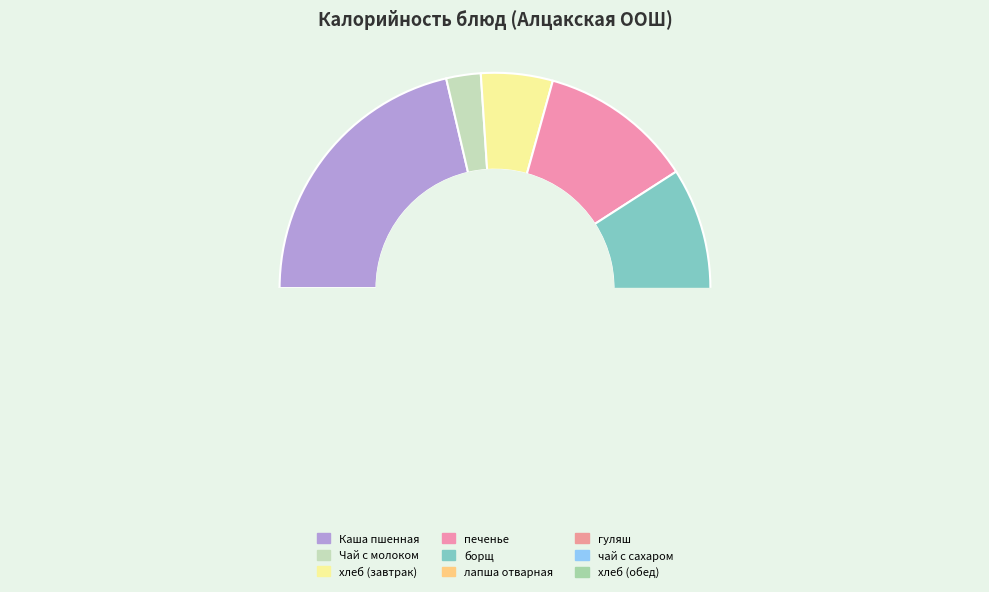

Is there any slice that represents more than half of the pie?

No